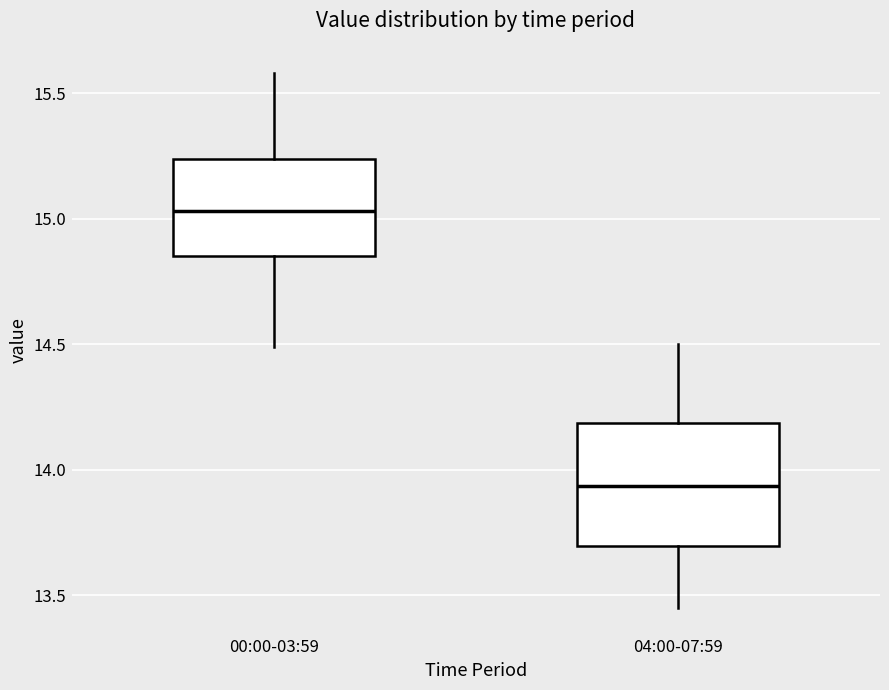

Which box has the lowest median line?

04:00-07:59